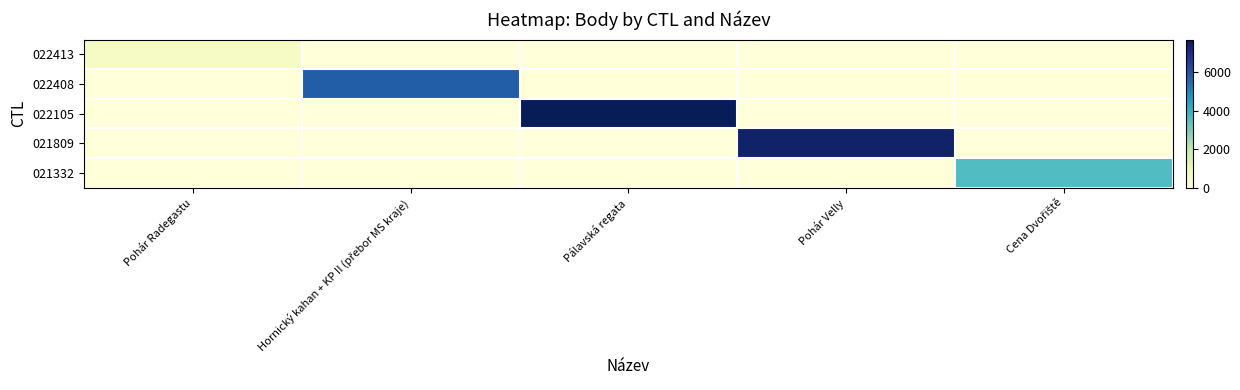

At Cena Dvořiště, list the series in order from largest to smallest.

021332, 022413, 022408, 022105, 021809